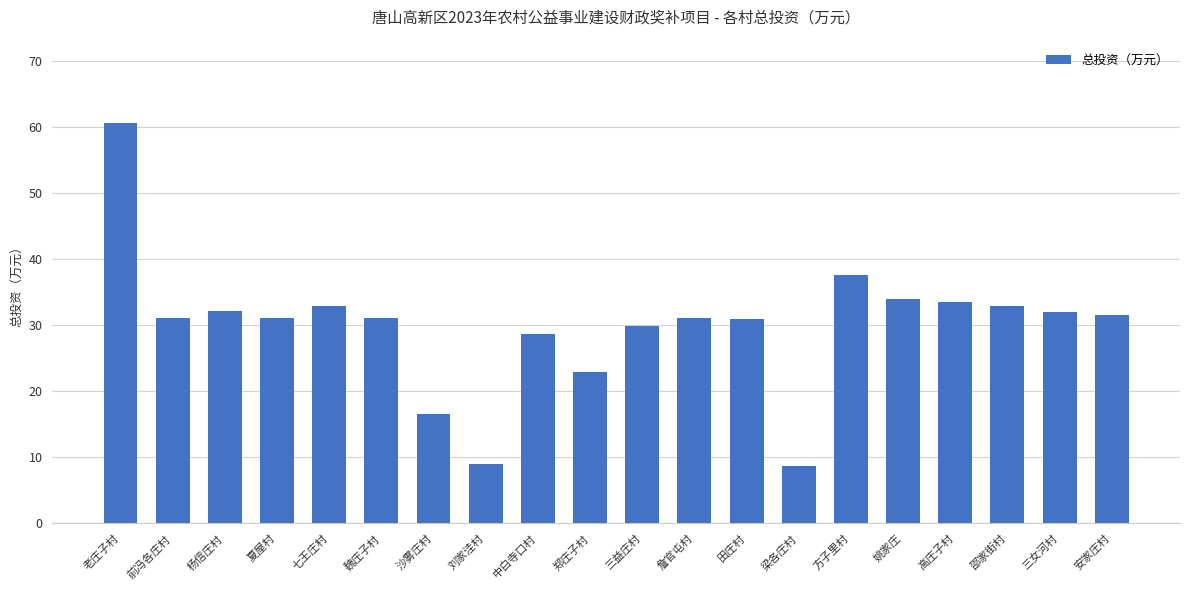

What is the label of the 7th bar from the left?

沙雾庄村